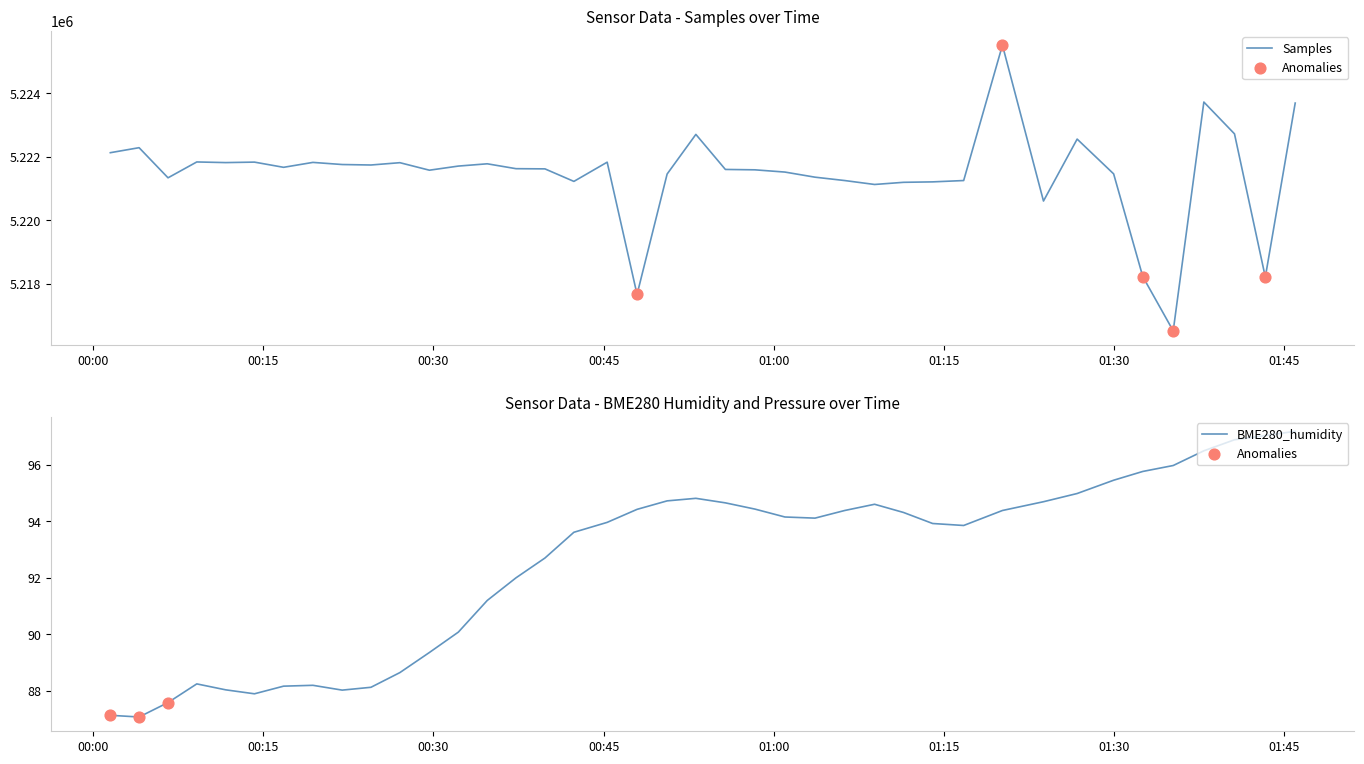

Which series has the largest total across all categories?

Samples